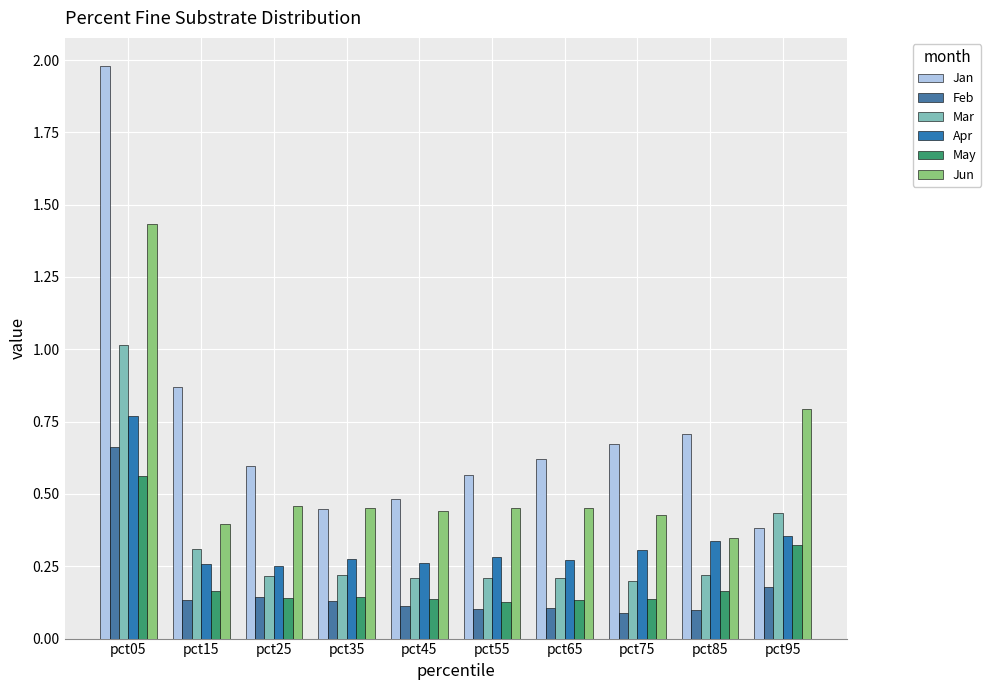

What is the sum of the Jan values at pct65 and pct05?

2.6